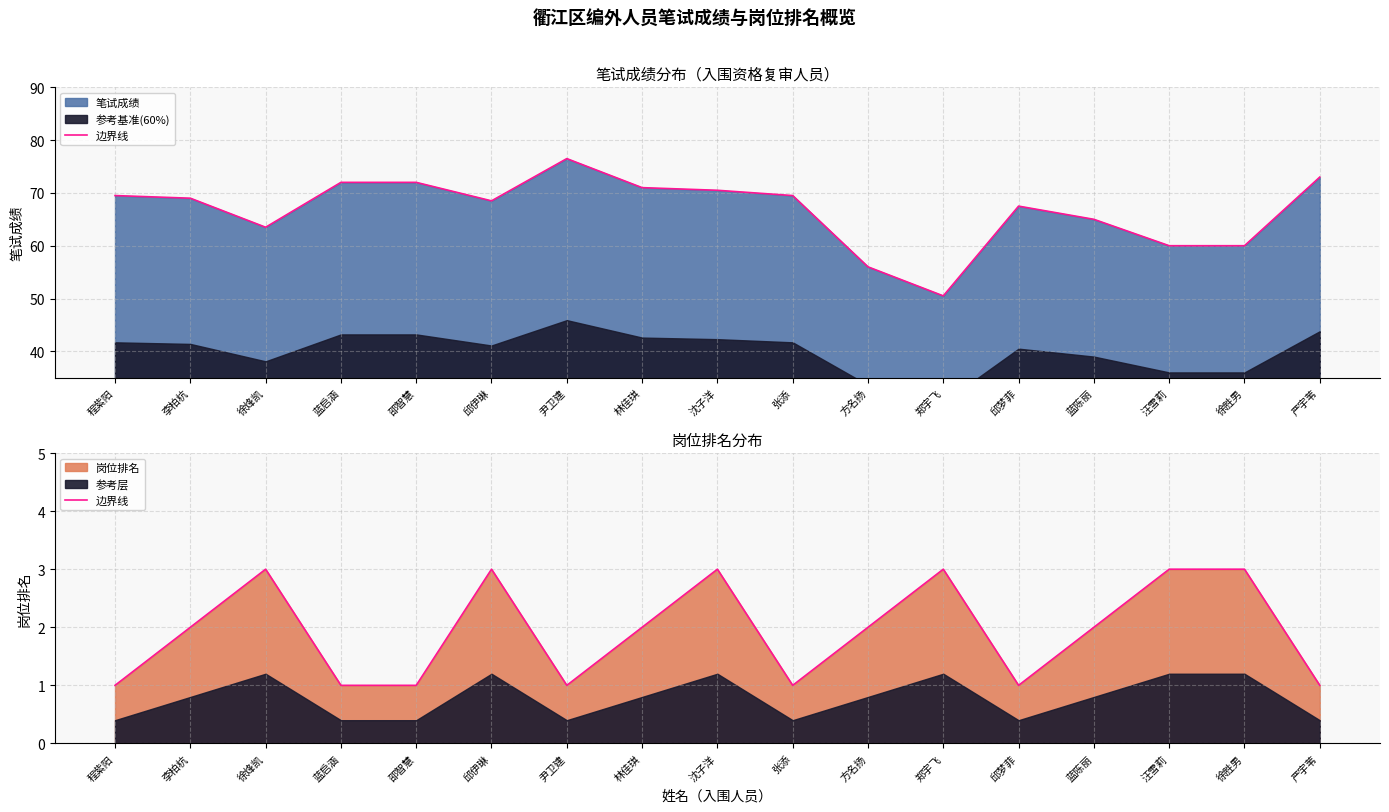

The chart shows a value of 3 at 徐胜男. True or false?

True